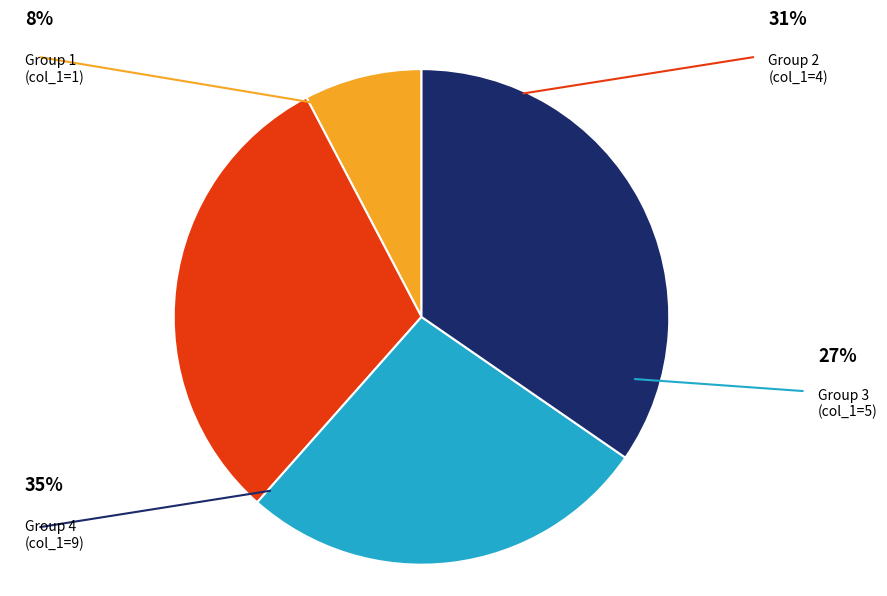

Count the number of slices in the pie.

4